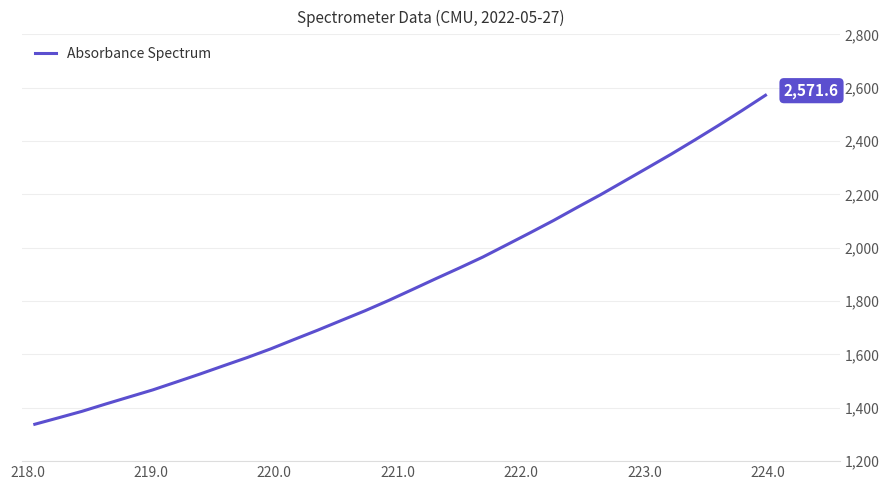

What is the smallest value displayed?

1338.3